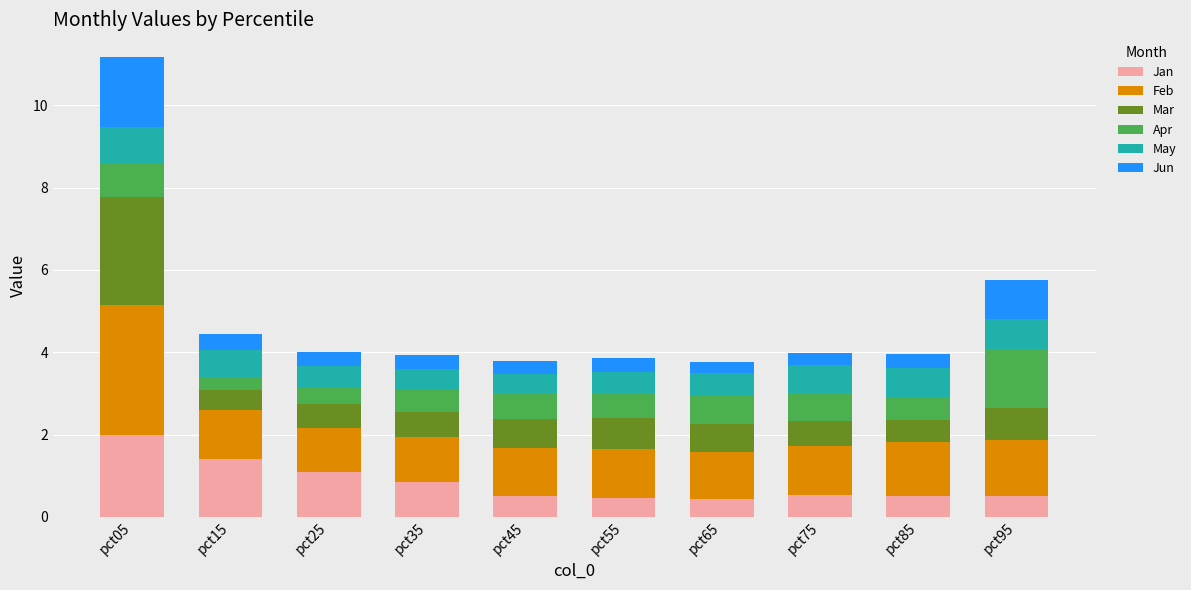

At which category is the sum across all series the highest?

pct05